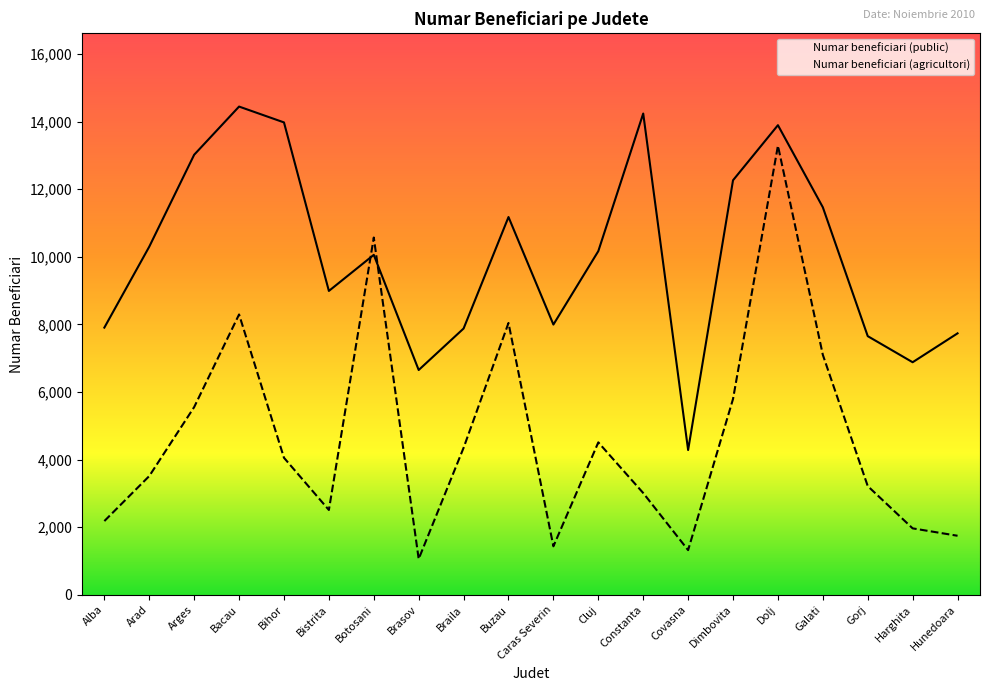

Reading left to right, what are all the values shown in this chart?

Numar beneficiari (public): Alba=7907	Arad=10302	Arges=13022	Bacau=14448	Bihor=13979	Bistrita=8992	Botosani=10060	Brasov=6652	Braila=7880	Buzau=11179	Caras Severin=7997	Cluj=10170	Constanta=14242	Covasna=4284	Dimbovita=12267	Dolj=13897	Galati=11468	Gorj=7654	Harghita=6882	Hunedoara=7737
Numar beneficiari (agricultori): Alba=2182	Arad=3514	Arges=5555	Bacau=8296	Bihor=4055	Bistrita=2510	Botosani=10572	Brasov=1061	Braila=4350	Buzau=8044	Caras Severin=1435	Cluj=4511	Constanta=3012	Covasna=1322	Dimbovita=5795	Dolj=13290	Galati=7101	Gorj=3217	Harghita=1966	Hunedoara=1747